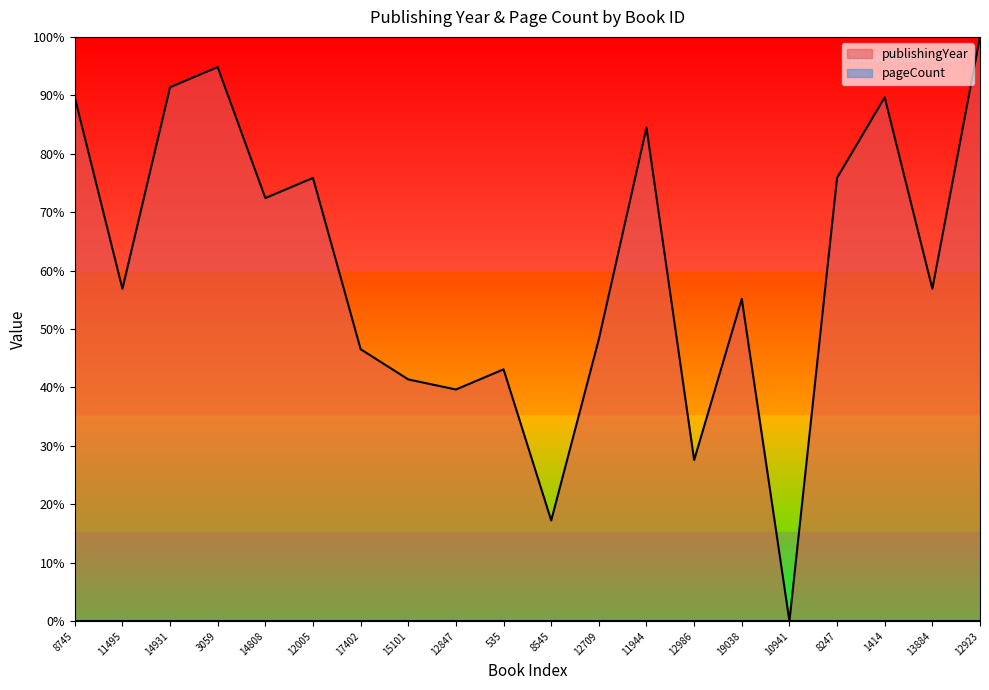

Reading right to left, extract all data points from this chart.

12923=1.0	13884=0.6	1414=0.9	8247=0.8	10941=0.0	19038=0.6	12986=0.3	11944=0.8	12709=0.5	8545=0.2	535=0.4	12847=0.4	15101=0.4	17402=0.5	12005=0.8	14808=0.7	3059=0.9	14931=0.9	11495=0.6	8745=0.9